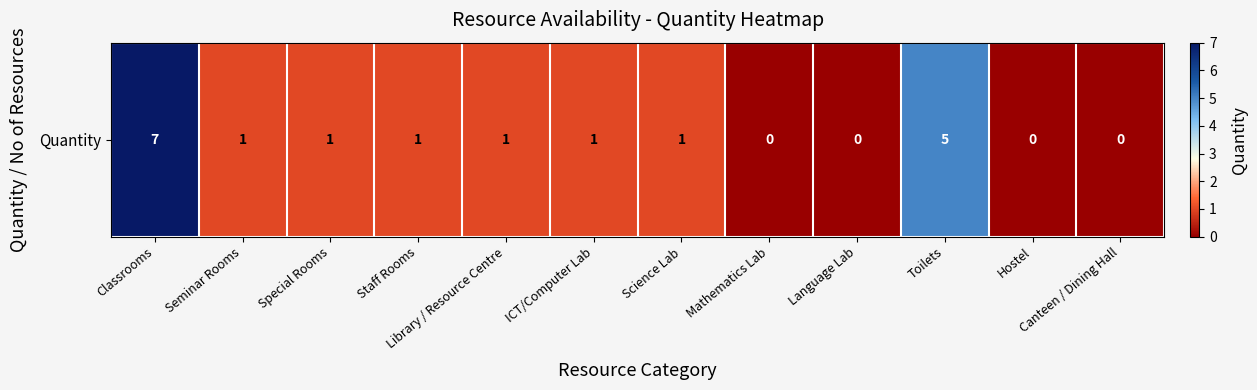

What is the change in value from Language Lab to Toilets?

+5